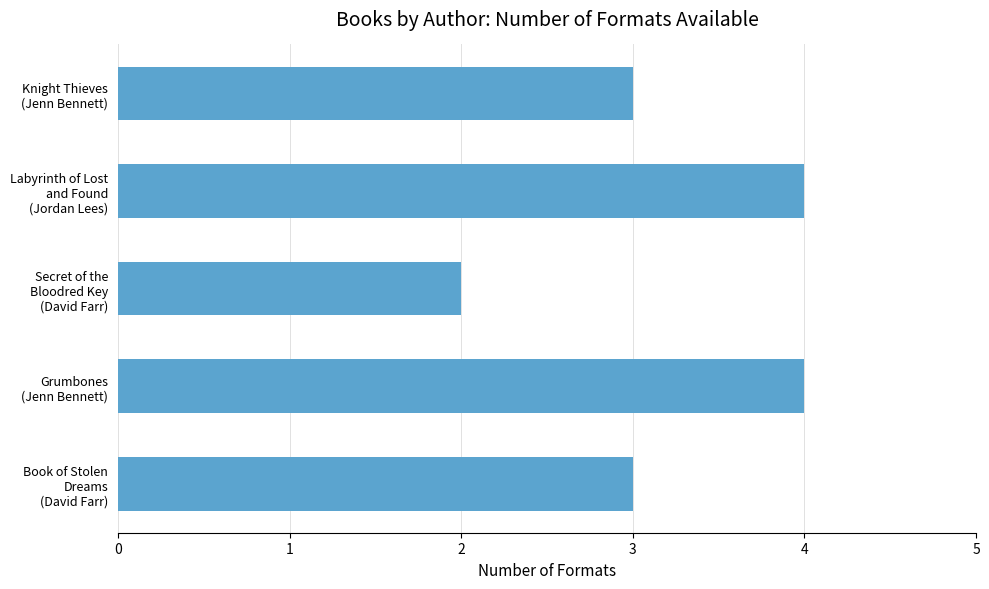

What is the sum of all values?

16